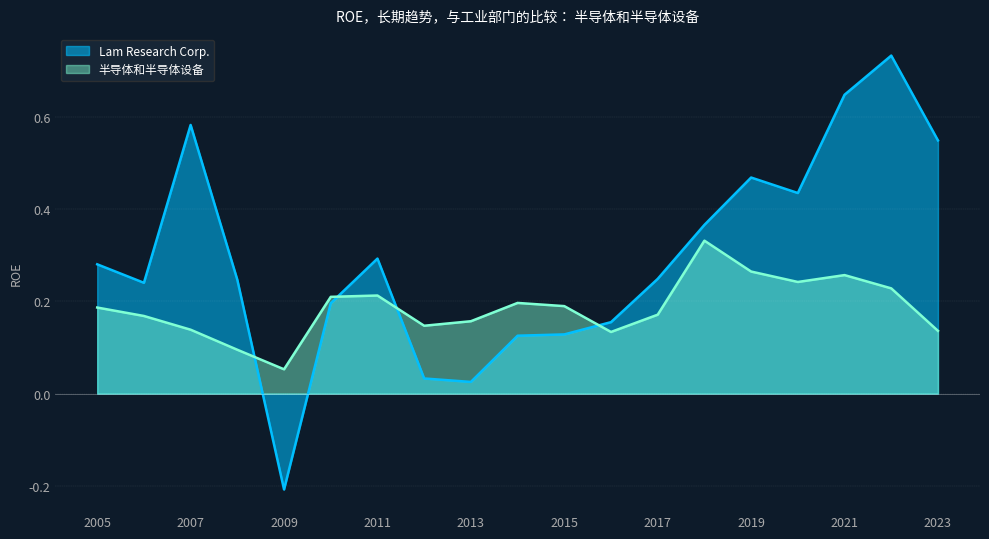

Rank the series by their average value, from lowest to highest.

半导体和半导体设备, Lam Research Corp.